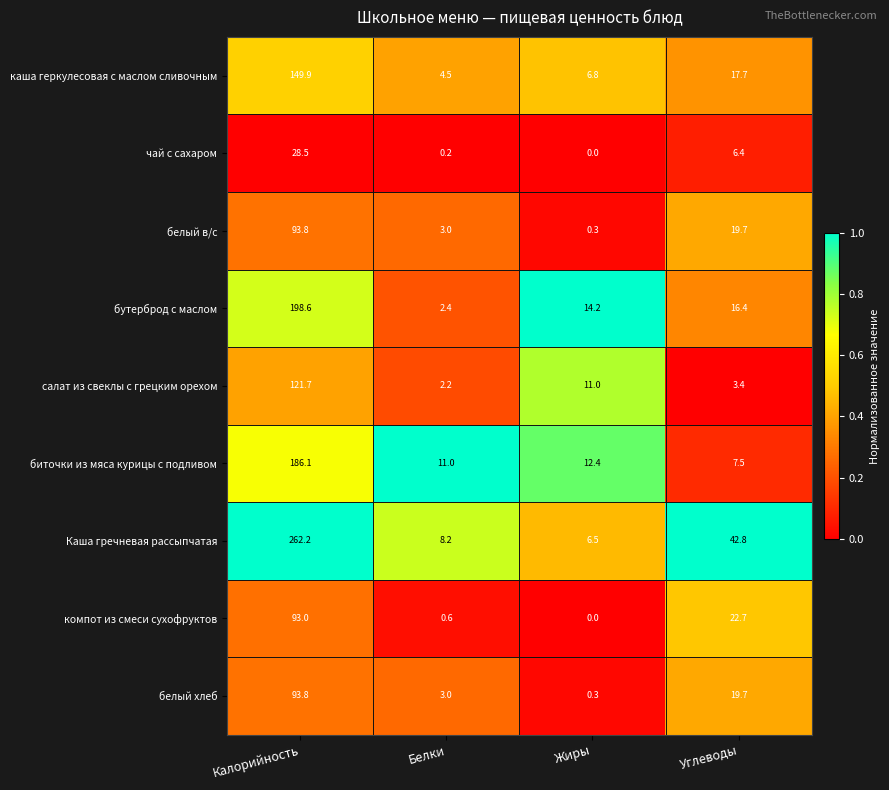

Between Калорийность and Белки, which series saw the biggest shift?

Каша гречневая рассыпчатая